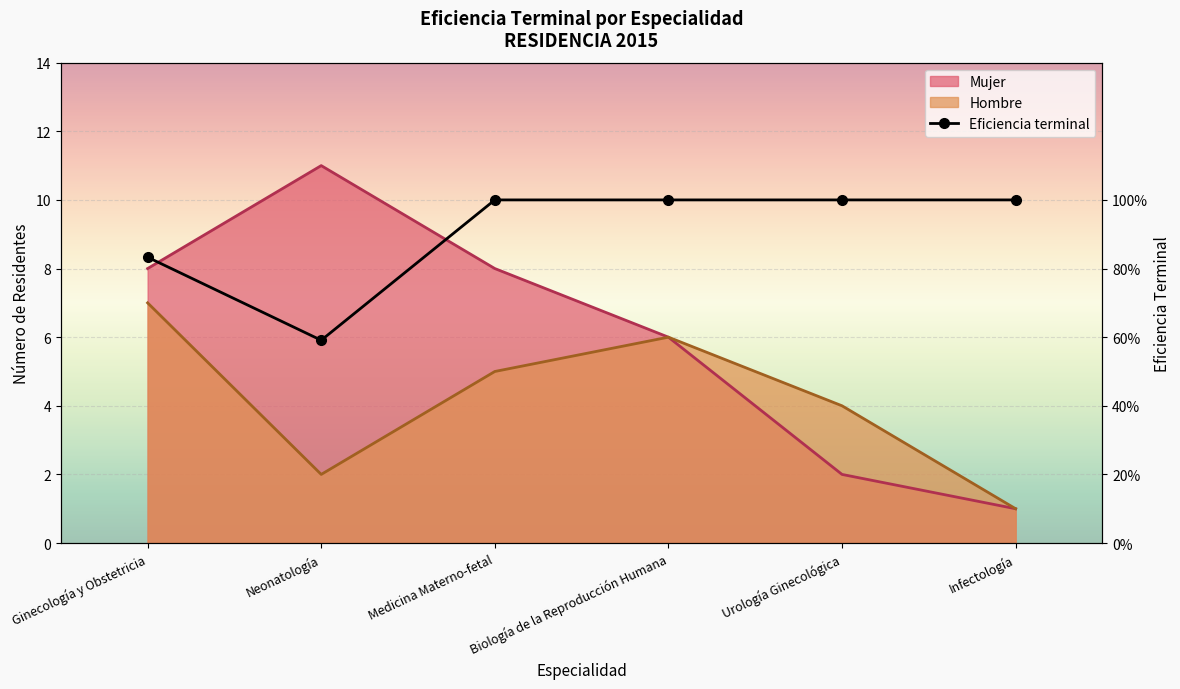

Which series changed the most between Biología de la Reproducción Humana and Urología Ginecológica?

Mujer